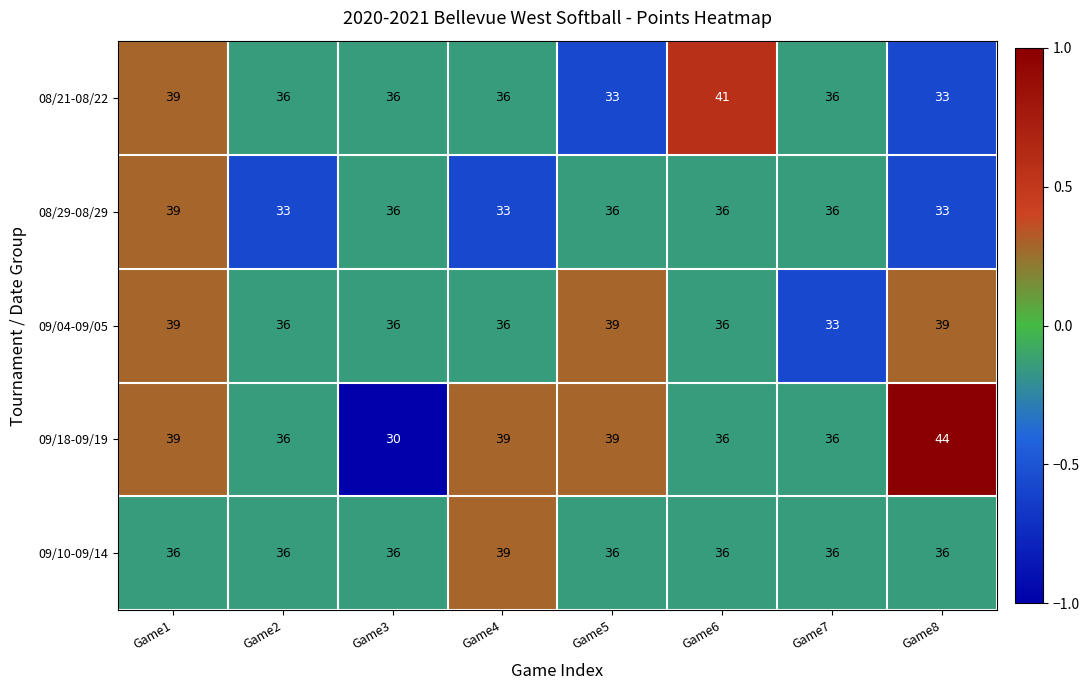

At how many categories does at least one series exceed 34?

8